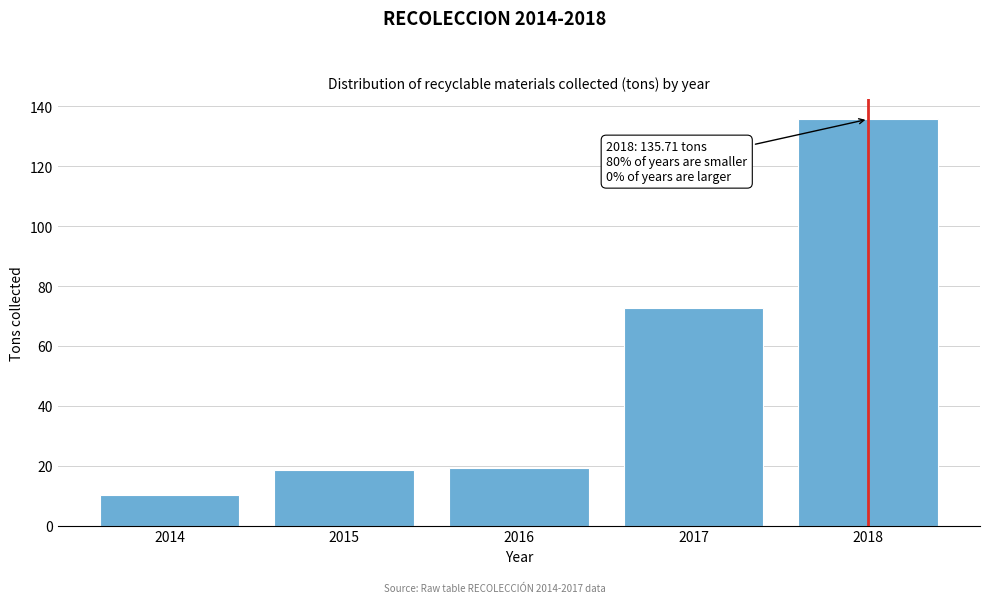

Reading left to right, extract all data points from this chart.

10.3	18.5	19.1	72.6	135.7